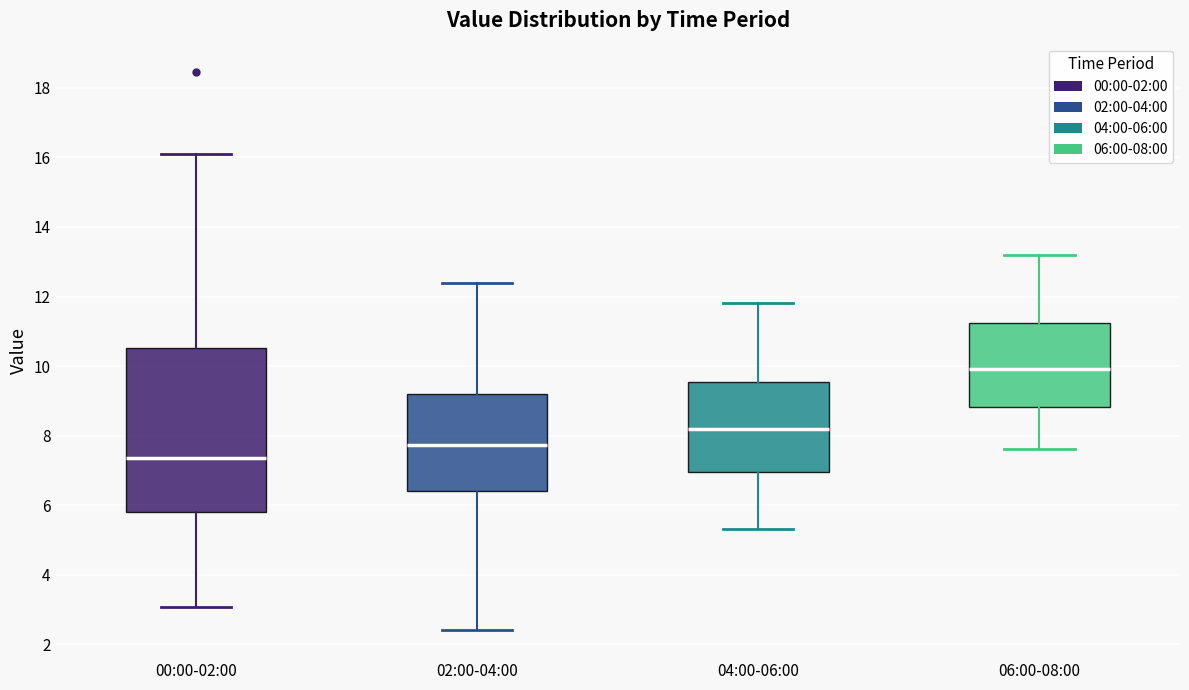

Reading left to right, read every box against the y-axis: the position of its median line, the range the box covers, and the ends of its whiskers. The values are not printed on the chart, so give them approximately, as read against the axis.

00:00-02:00: median 7.4, box 5.8 to 10.6, whiskers 3.0 to 16.2
02:00-04:00: median 7.8, box 6.4 to 9.2, whiskers 2.4 to 12.4
04:00-06:00: median 8.2, box 7.0 to 9.6, whiskers 5.4 to 11.8
06:00-08:00: median 10.0, box 8.8 to 11.2, whiskers 7.6 to 13.2